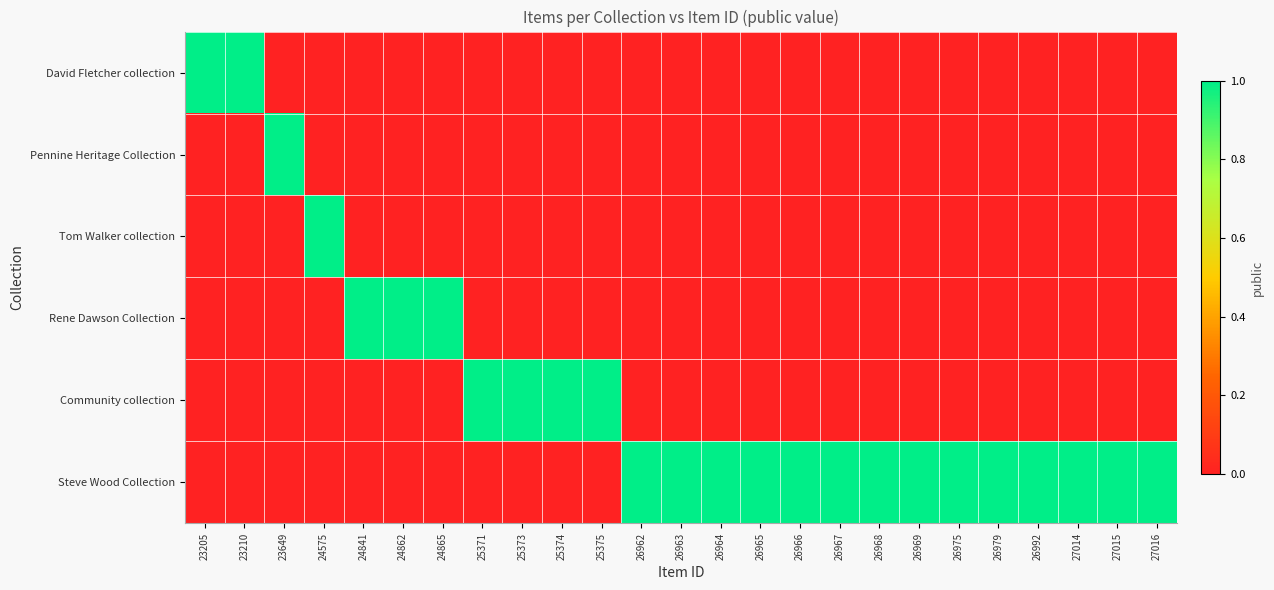

Reading left to right, extract all data points from this chart.

David Fletcher collection: 23205=1	23210=1	23649=0	24575=0	24841=0	24862=0	24865=0	25371=0	25373=0	25374=0	25375=0	26962=0	26963=0	26964=0	26965=0	26966=0	26967=0	26968=0	26969=0	26975=0	26979=0	26992=0	27014=0	27015=0	27016=0
Pennine Heritage Collection: 23205=0	23210=0	23649=1	24575=0	24841=0	24862=0	24865=0	25371=0	25373=0	25374=0	25375=0	26962=0	26963=0	26964=0	26965=0	26966=0	26967=0	26968=0	26969=0	26975=0	26979=0	26992=0	27014=0	27015=0	27016=0
Tom Walker collection: 23205=0	23210=0	23649=0	24575=1	24841=0	24862=0	24865=0	25371=0	25373=0	25374=0	25375=0	26962=0	26963=0	26964=0	26965=0	26966=0	26967=0	26968=0	26969=0	26975=0	26979=0	26992=0	27014=0	27015=0	27016=0
Rene Dawson Collection: 23205=0	23210=0	23649=0	24575=0	24841=1	24862=1	24865=1	25371=0	25373=0	25374=0	25375=0	26962=0	26963=0	26964=0	26965=0	26966=0	26967=0	26968=0	26969=0	26975=0	26979=0	26992=0	27014=0	27015=0	27016=0
Community collection: 23205=0	23210=0	23649=0	24575=0	24841=0	24862=0	24865=0	25371=1	25373=1	25374=1	25375=1	26962=0	26963=0	26964=0	26965=0	26966=0	26967=0	26968=0	26969=0	26975=0	26979=0	26992=0	27014=0	27015=0	27016=0
Steve Wood Collection: 23205=0	23210=0	23649=0	24575=0	24841=0	24862=0	24865=0	25371=0	25373=0	25374=0	25375=0	26962=1	26963=1	26964=1	26965=1	26966=1	26967=1	26968=1	26969=1	26975=1	26979=1	26992=1	27014=1	27015=1	27016=1